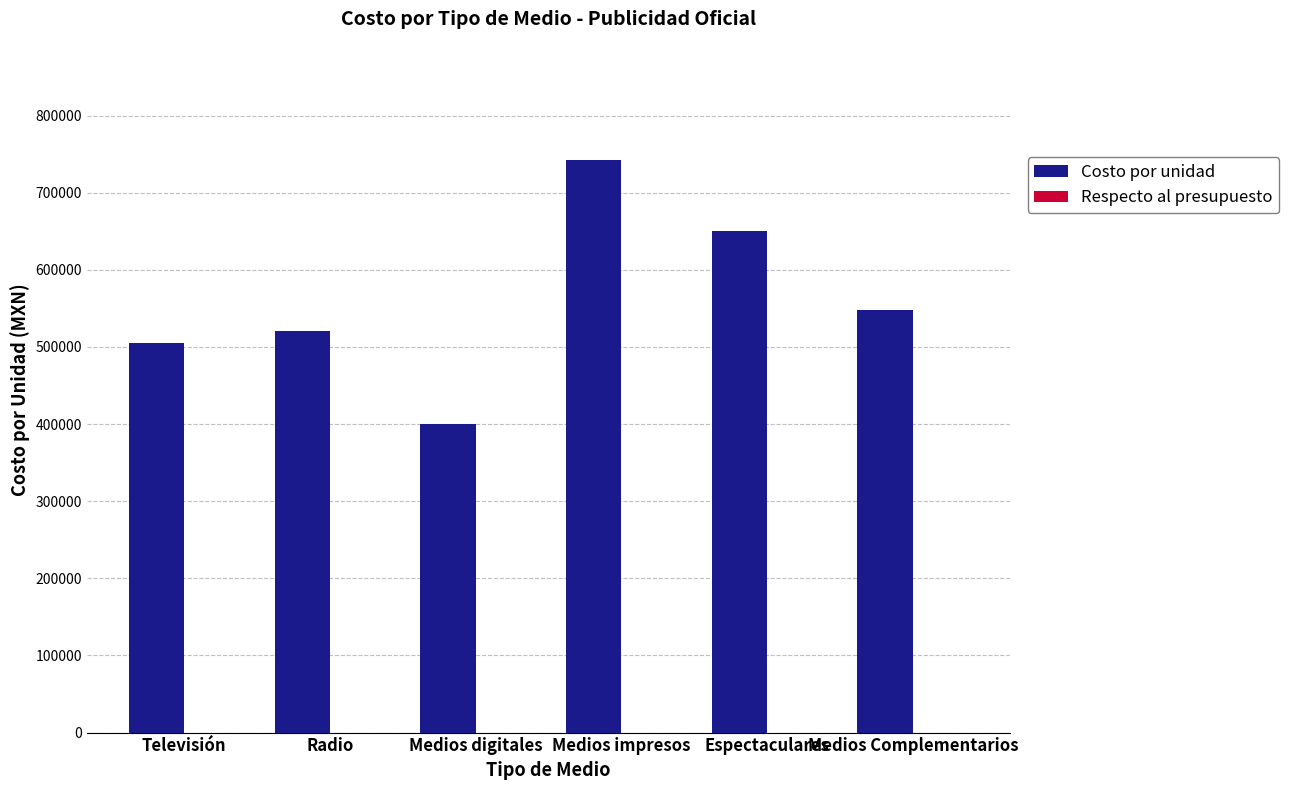

Which series has the largest total across all categories?

Costo por unidad